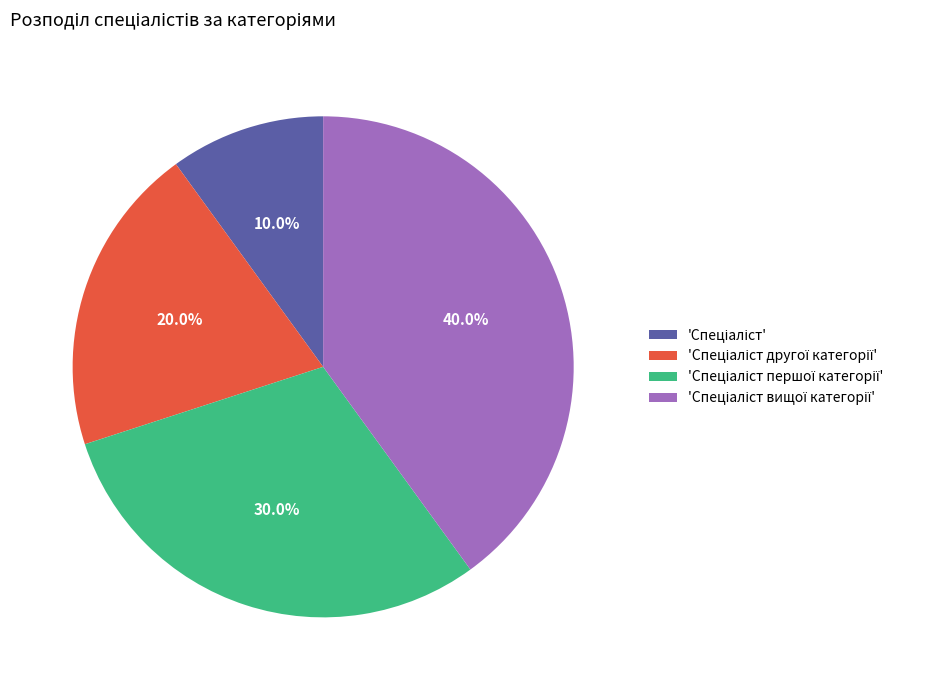

Is there a majority slice in this chart?

No